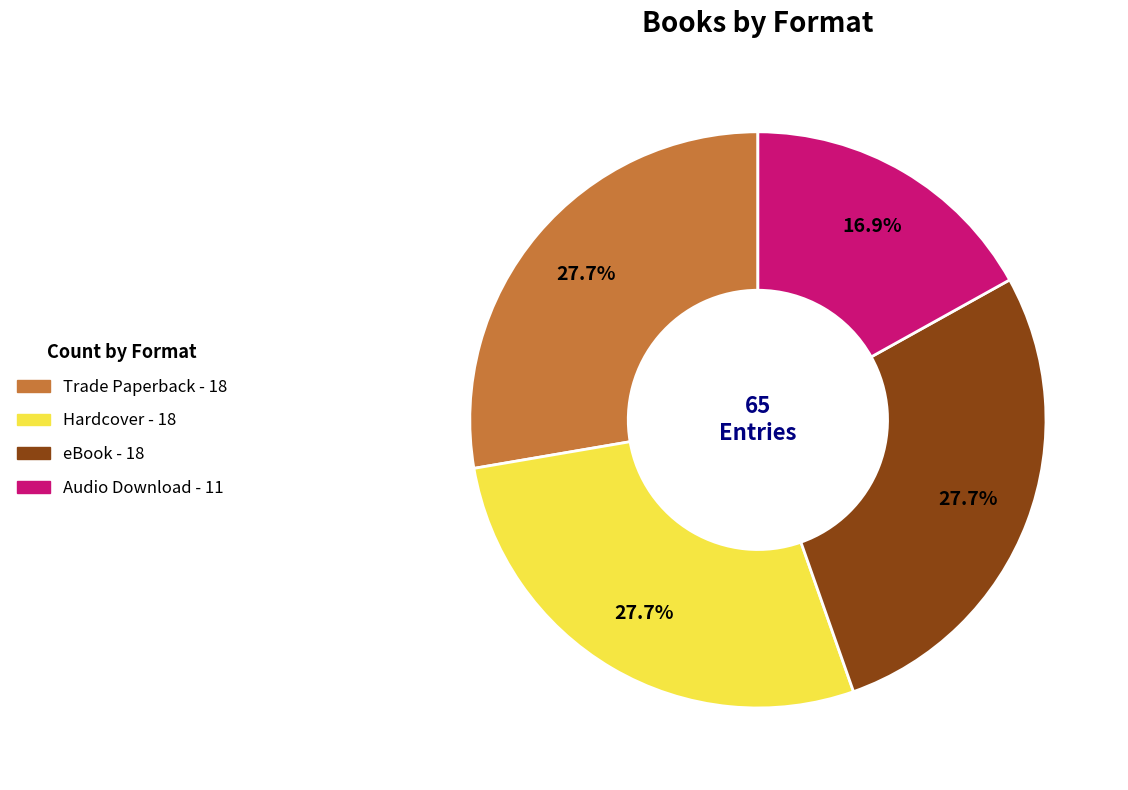

The Trade Paperback slice represents 17% of the pie. True or false?

False